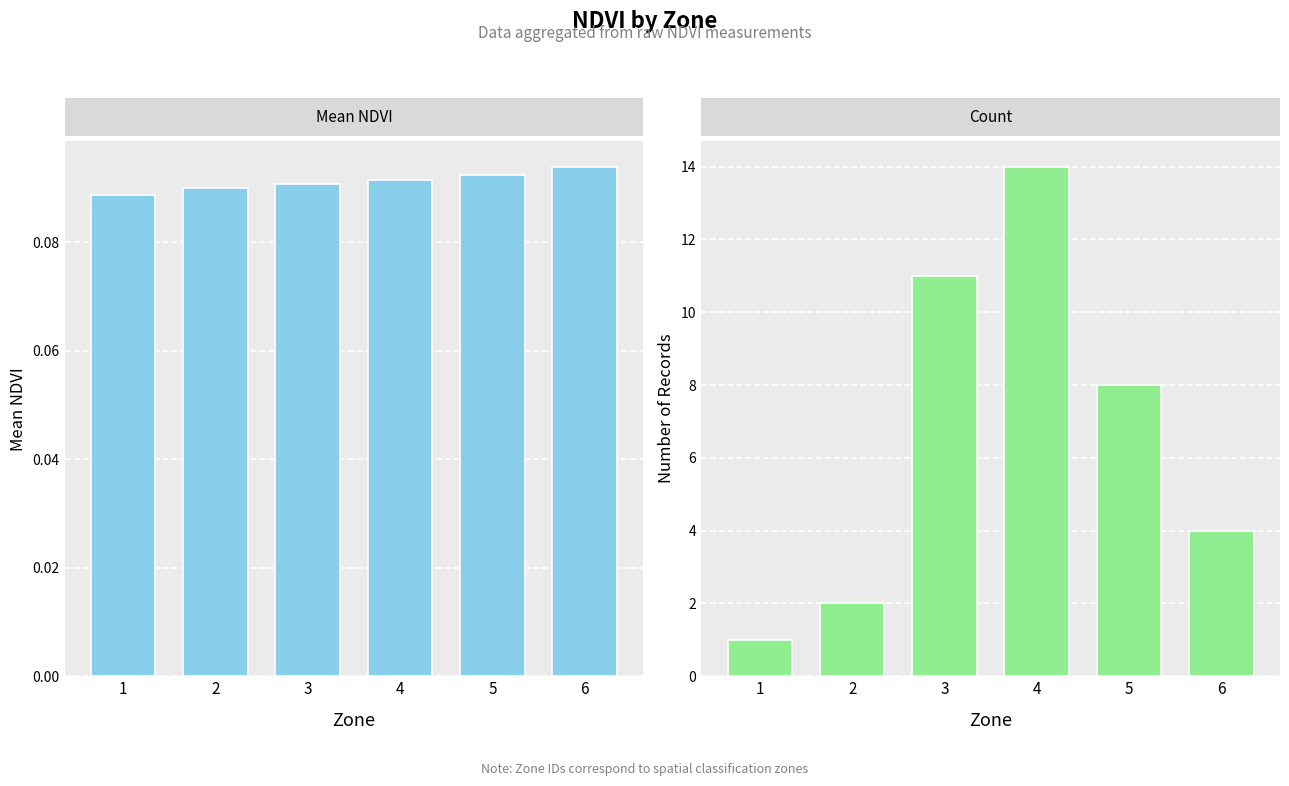

At which category is the sum across all series the highest?

4